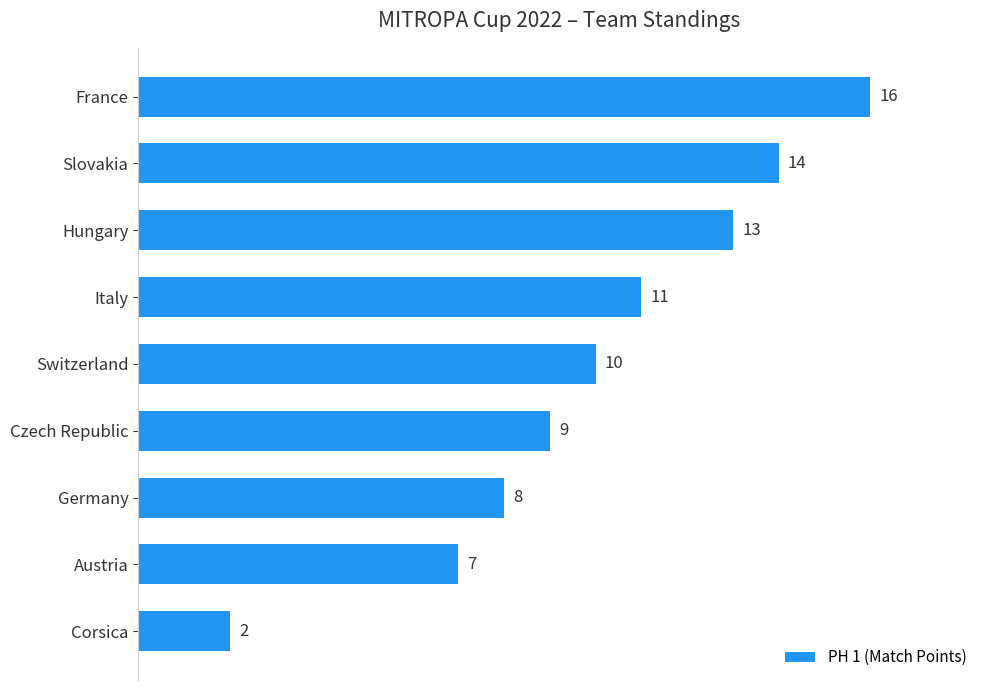

Count the number of categories in the chart.

9